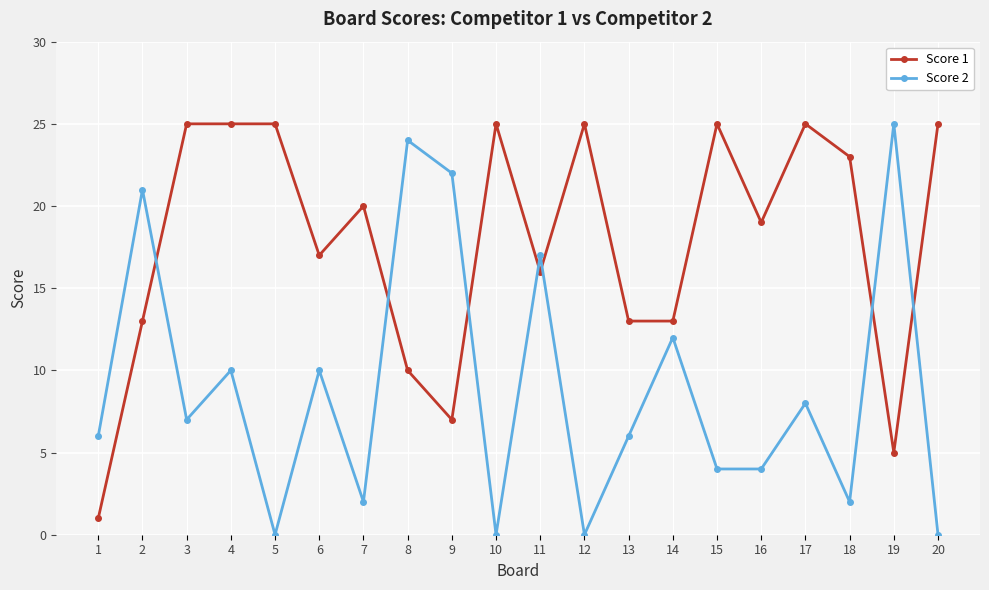

What is the difference between the second highest and second lowest values in the Score 1 series?

20